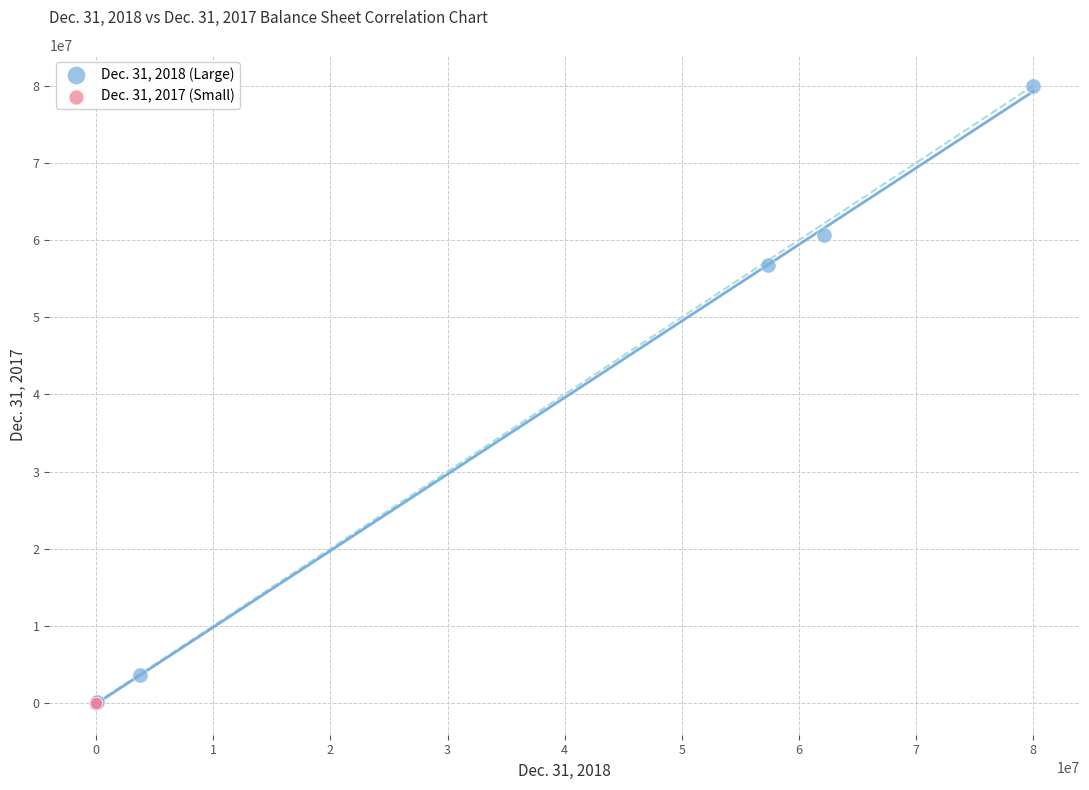

Which series reaches the maximum Y coordinate?

Dec. 31, 2018 (Large)